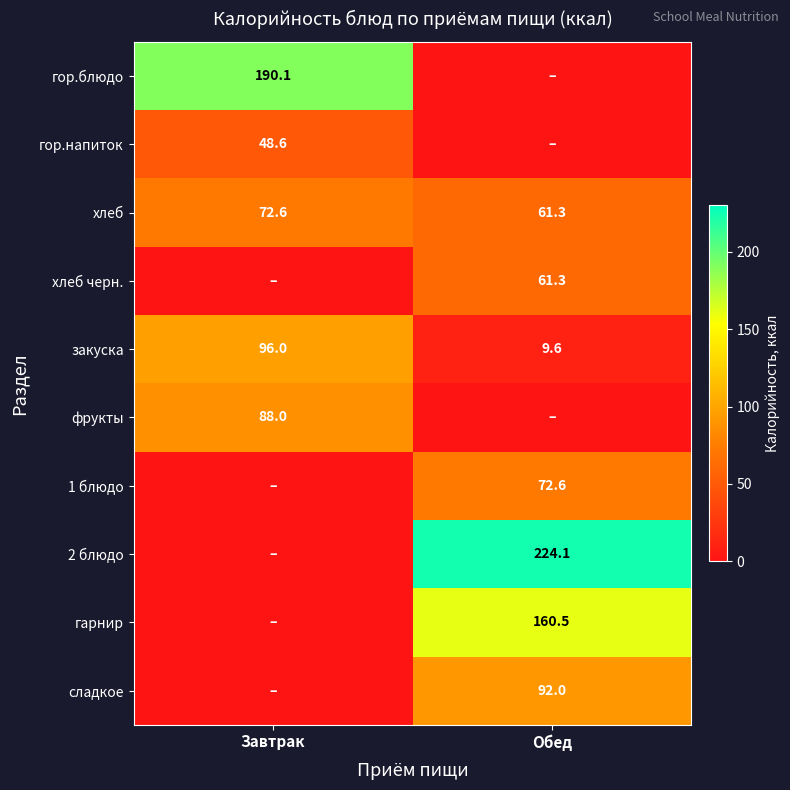

What is the difference between the maximum and minimum values in the закуска series?

86.4